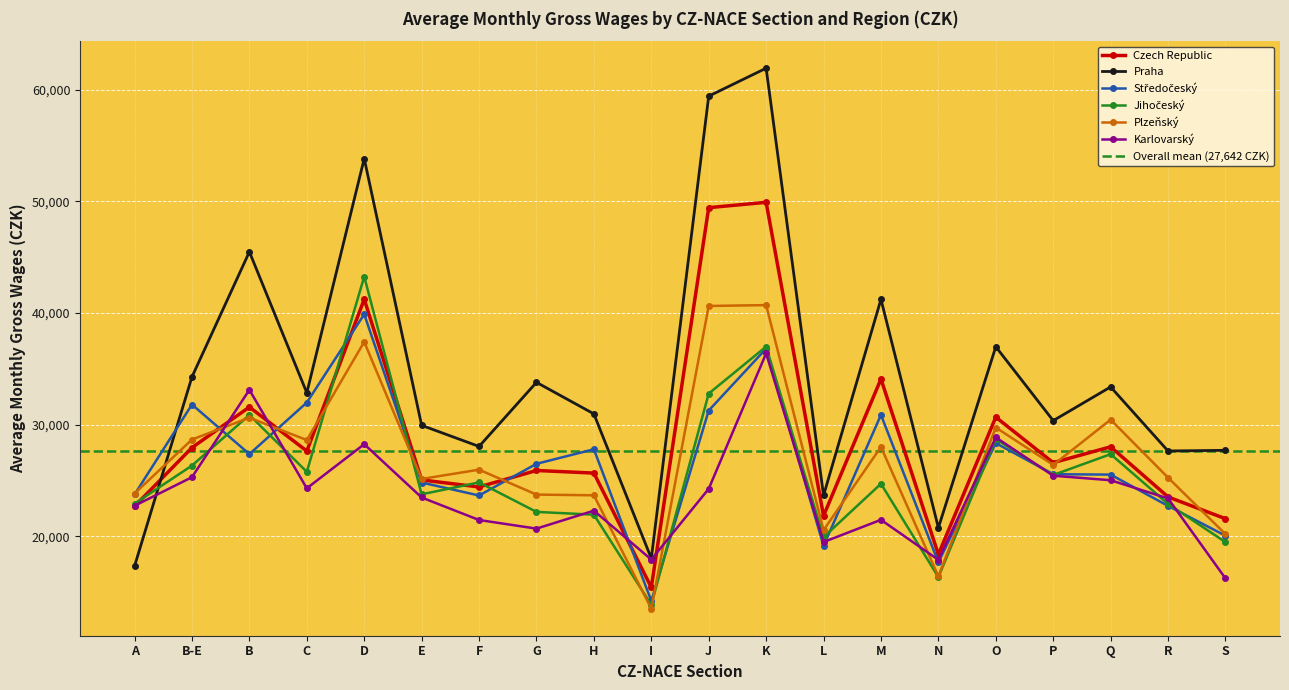

At which category is the sum across all series the highest?

K